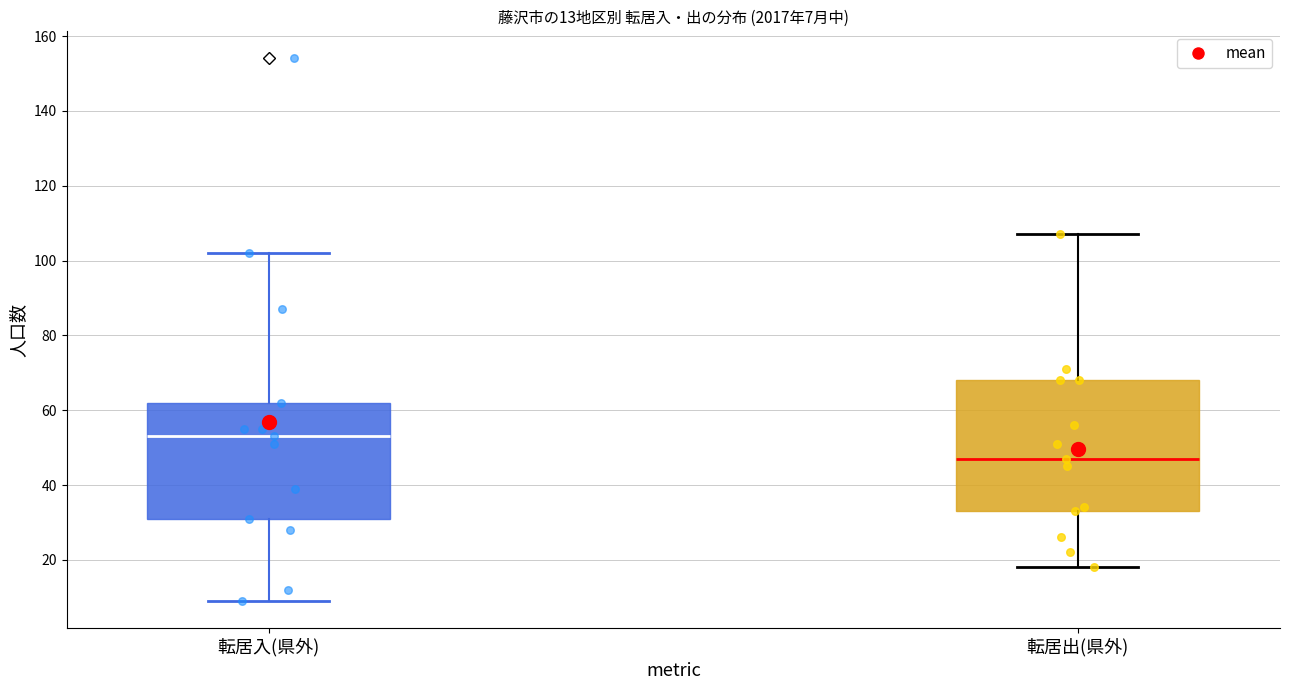

Which box has the lowest median line?

転居出(県外)